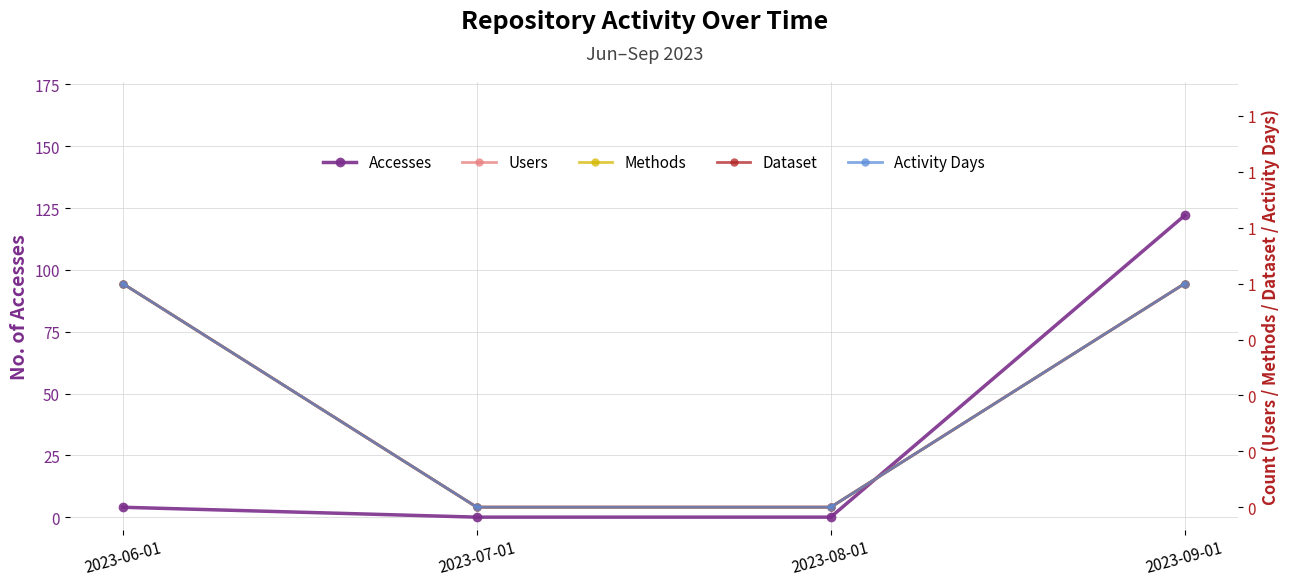

At 2023-09-01, list the series in order from smallest to largest.

Users, Methods, Dataset, Activity Days, Accesses